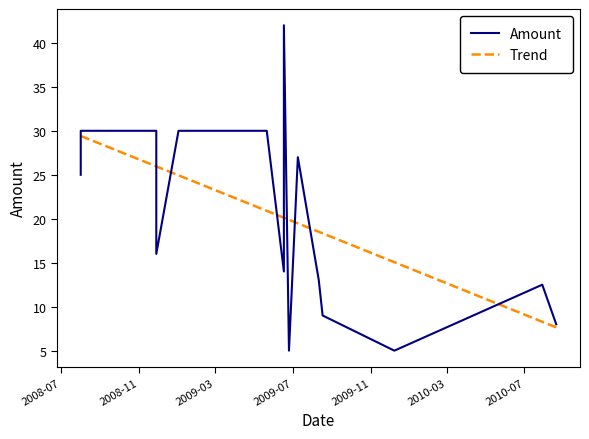

List the series in order of their peak value, highest first.

Amount, Trend